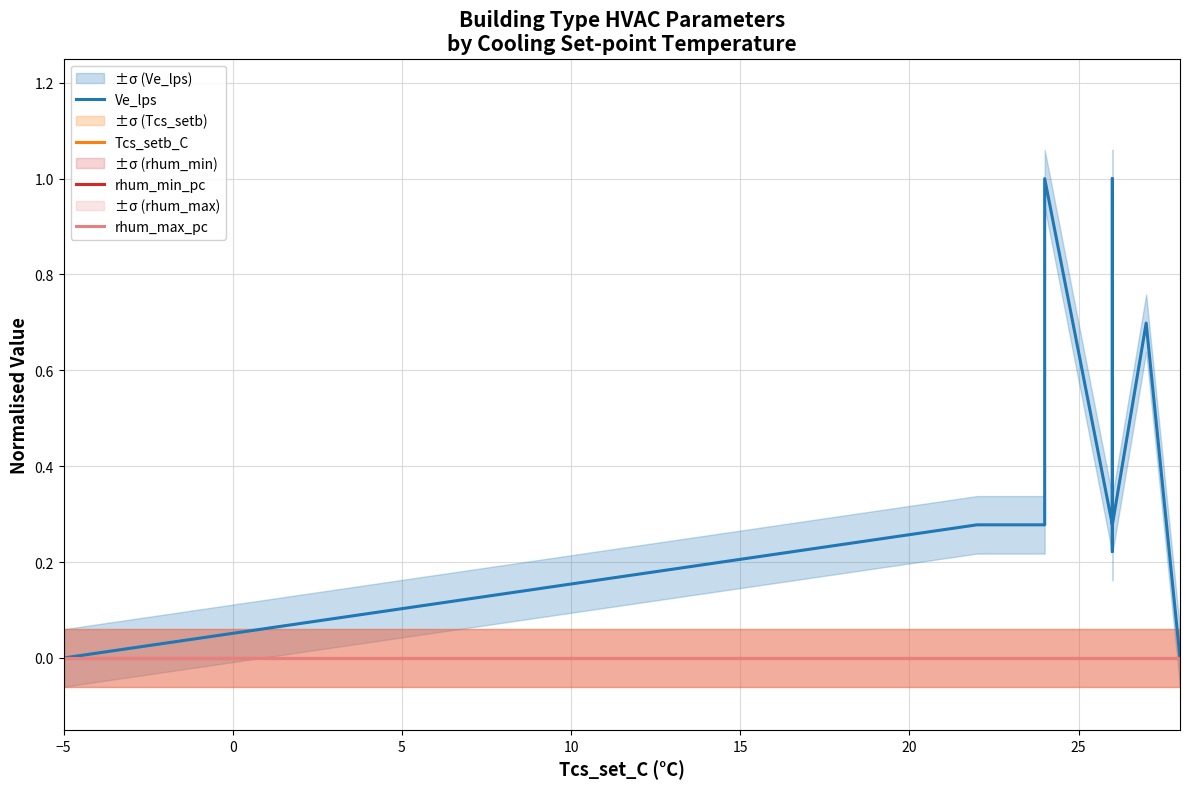

True or false: rhum_max_pc and Tcs_setb_C intersect in this chart.

False